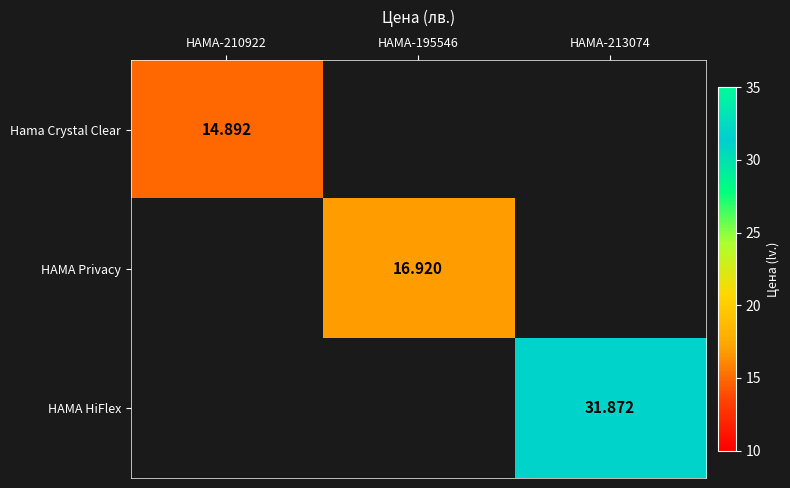

At how many categories does at least one series exceed 27?

1